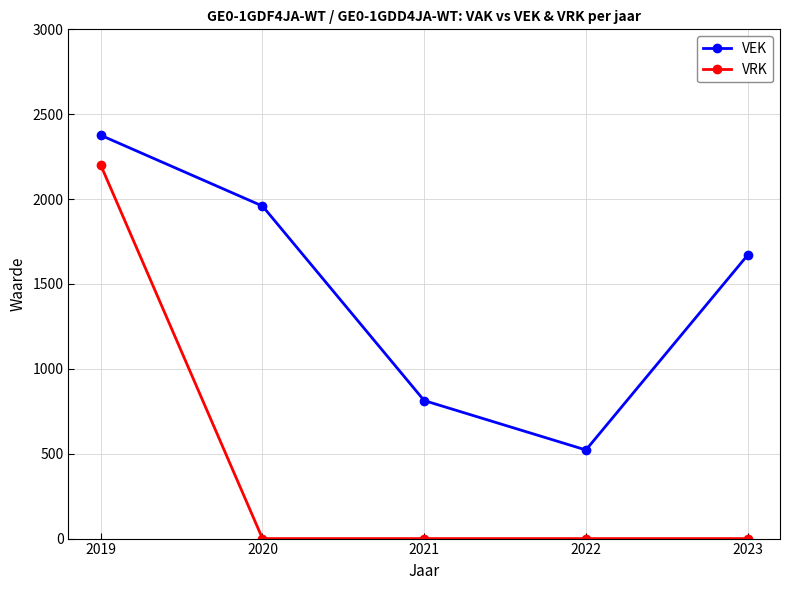

Is it true that VRK equals 1182 at 2022?

False